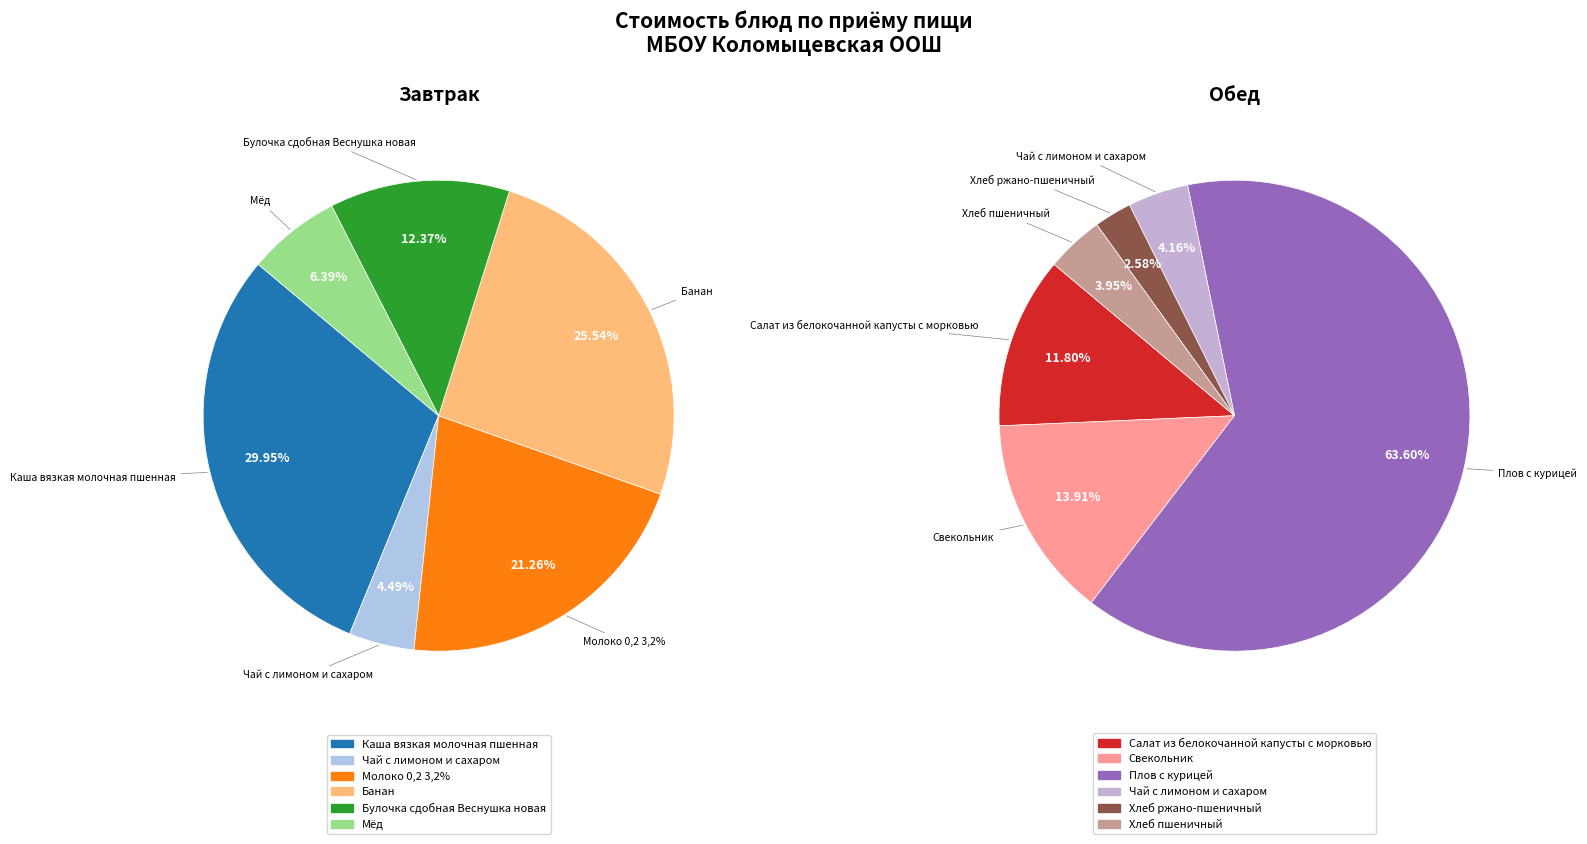

To the nearest percent, what is the difference between the largest and smallest slice percentages?

25%